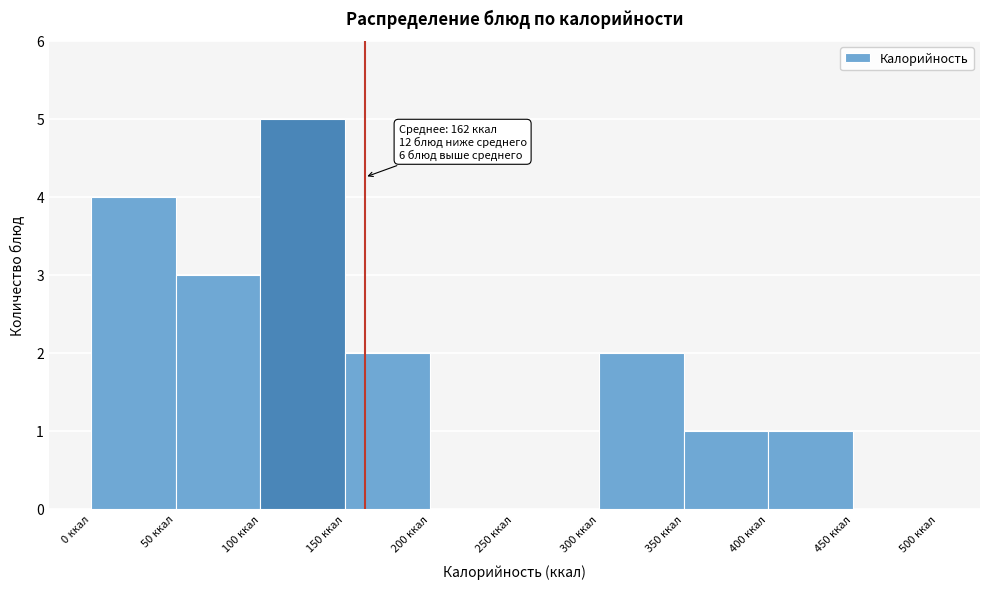

Which range on the x-axis has the tallest bar?

100 to 150